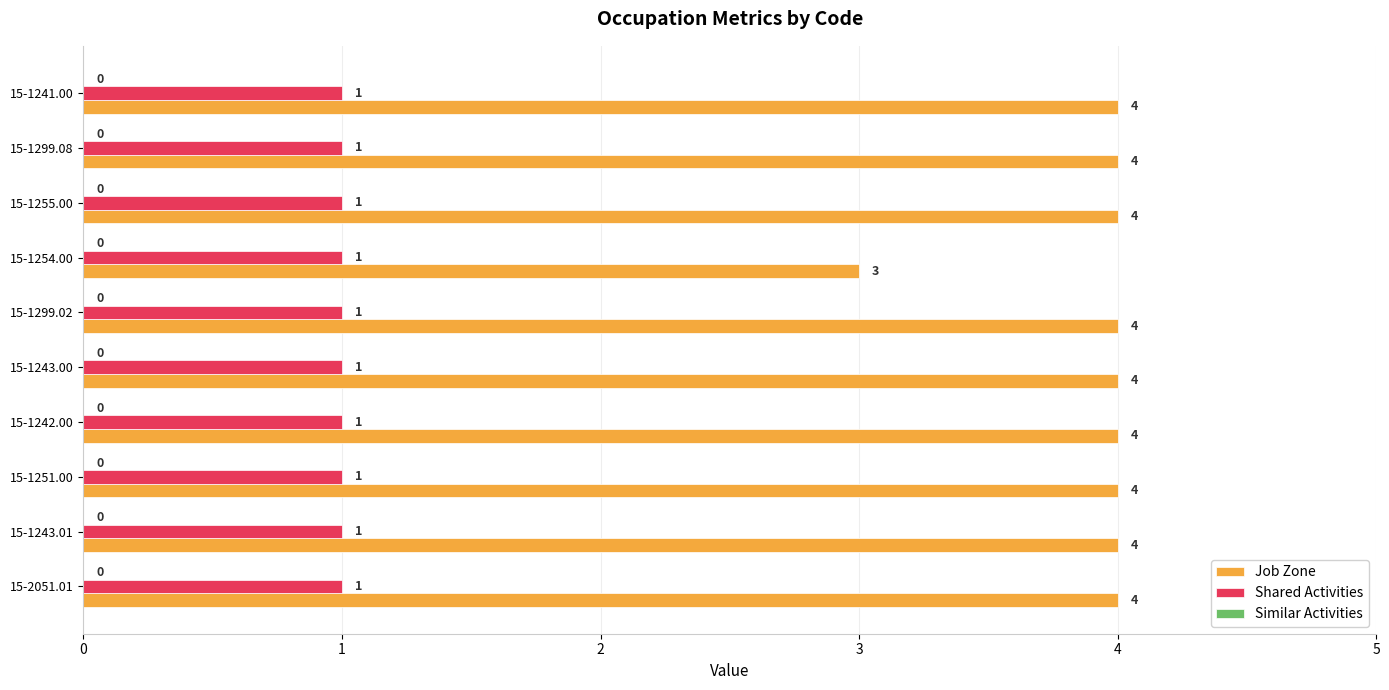

Rank the series by their average value, from highest to lowest.

Job Zone, Shared Activities